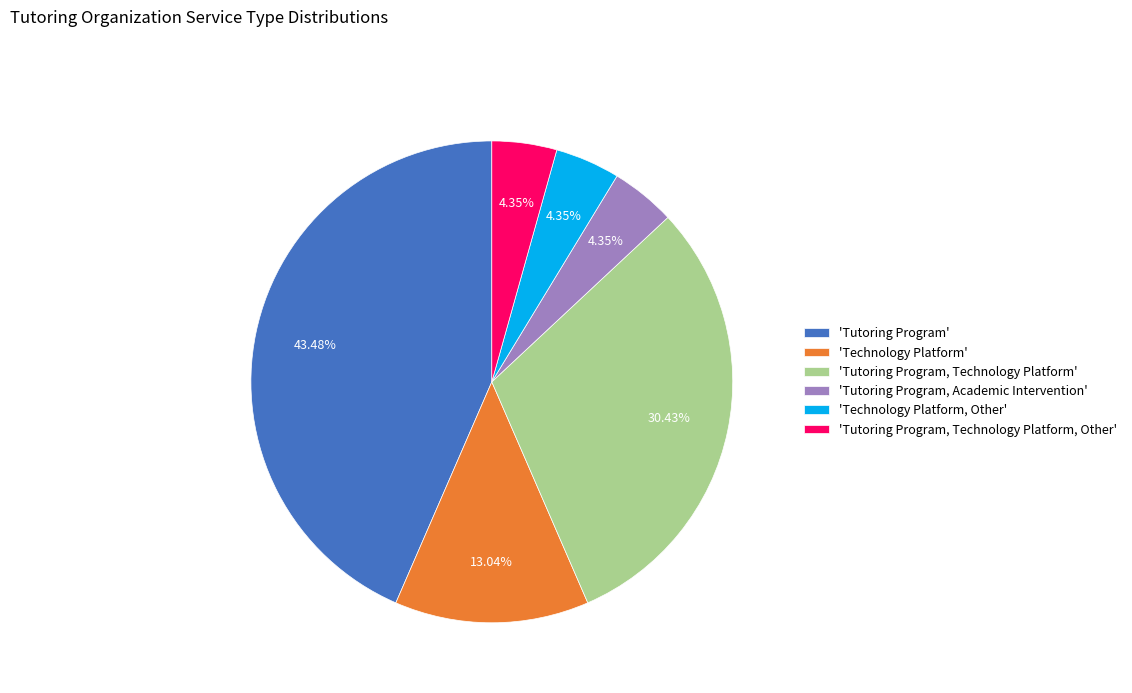

Which category has the biggest portion of the pie?

'Tutoring Program'